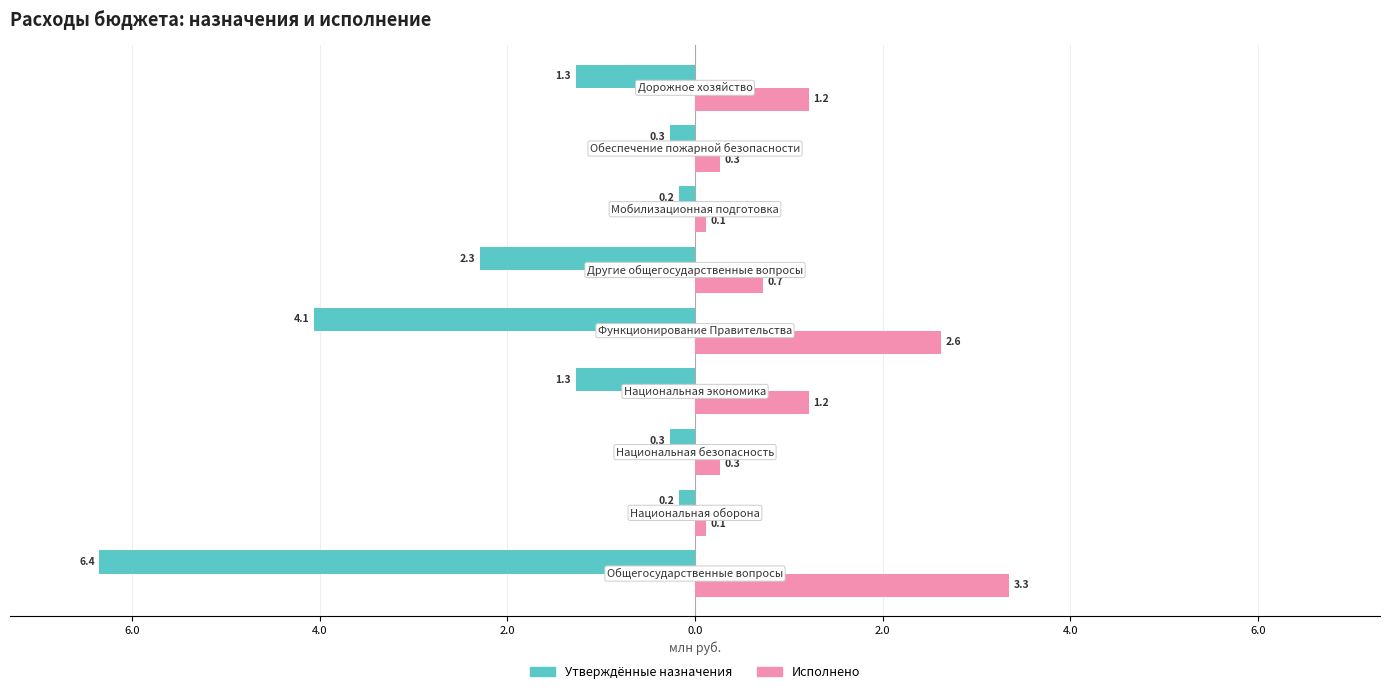

What are all the series names shown in the legend?

Утверждённые назначения, Исполнено